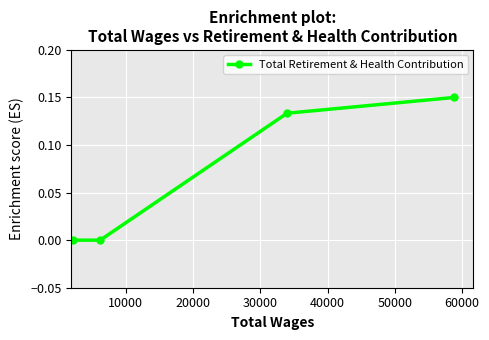

What is the difference between the second highest and minimum values?

0.1